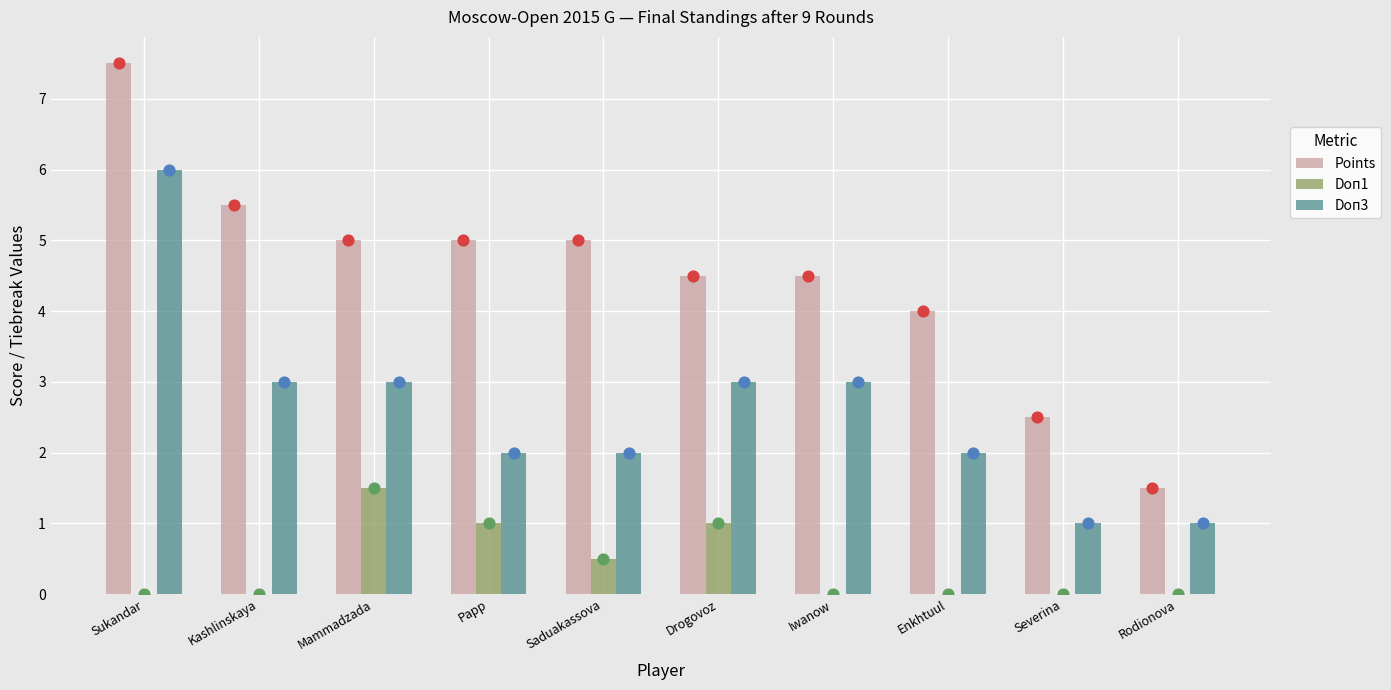

At how many categories does at least one series exceed 5?

2